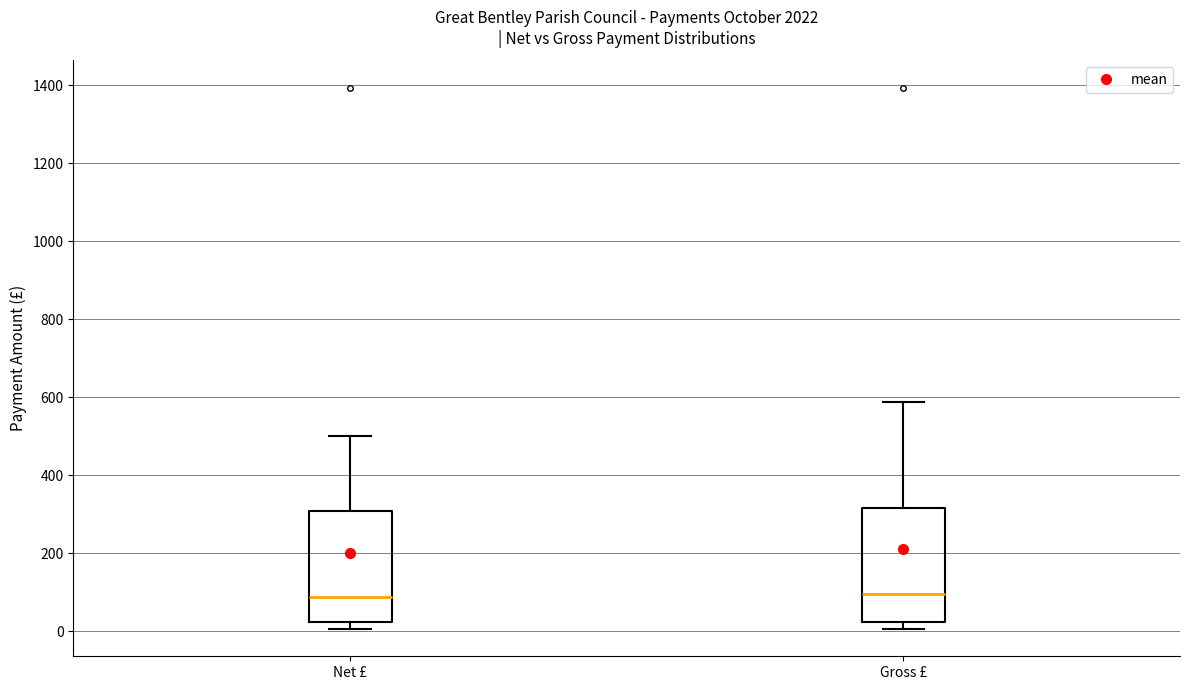

Reading left to right, read every box against the y-axis: the position of its median line, the range the box covers, and the ends of its whiskers. The values are not printed on the chart, so give them approximately, as read against the axis.

Net £: median 80, box 20 to 300, whiskers 0 to 500
Gross £: median 100, box 20 to 320, whiskers 0 to 580